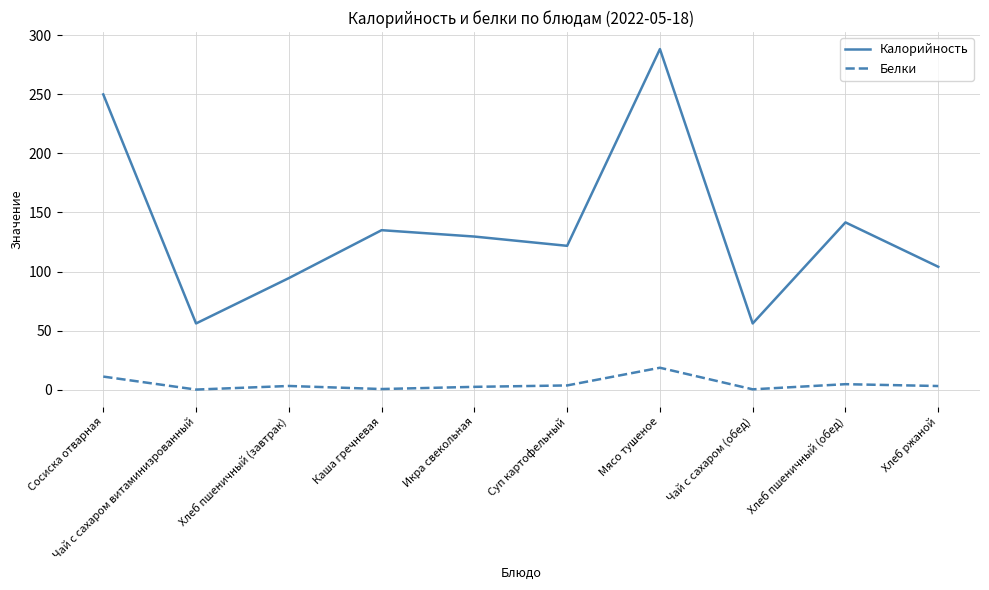

What is the lowest value of the Калорийность series?

56.0